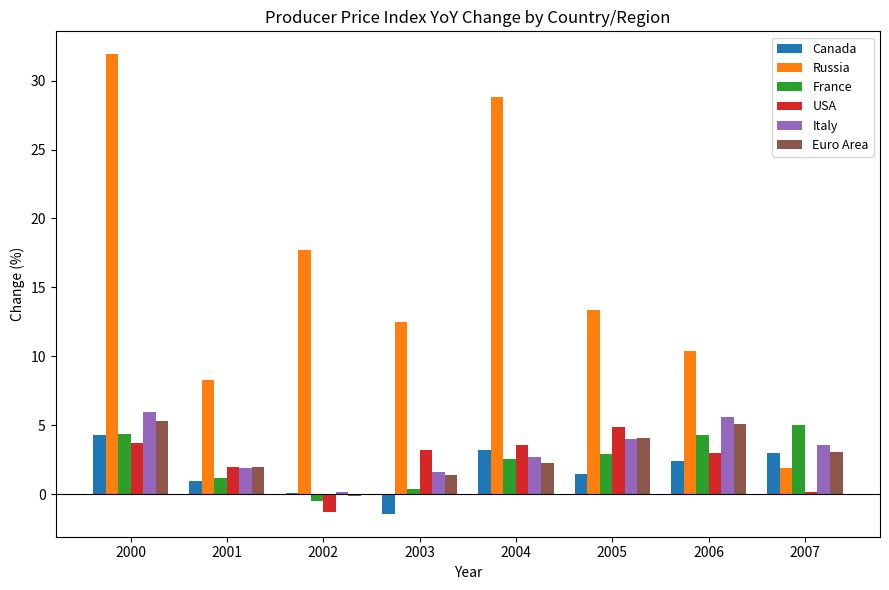

Where does the France series first go above 2?

2000